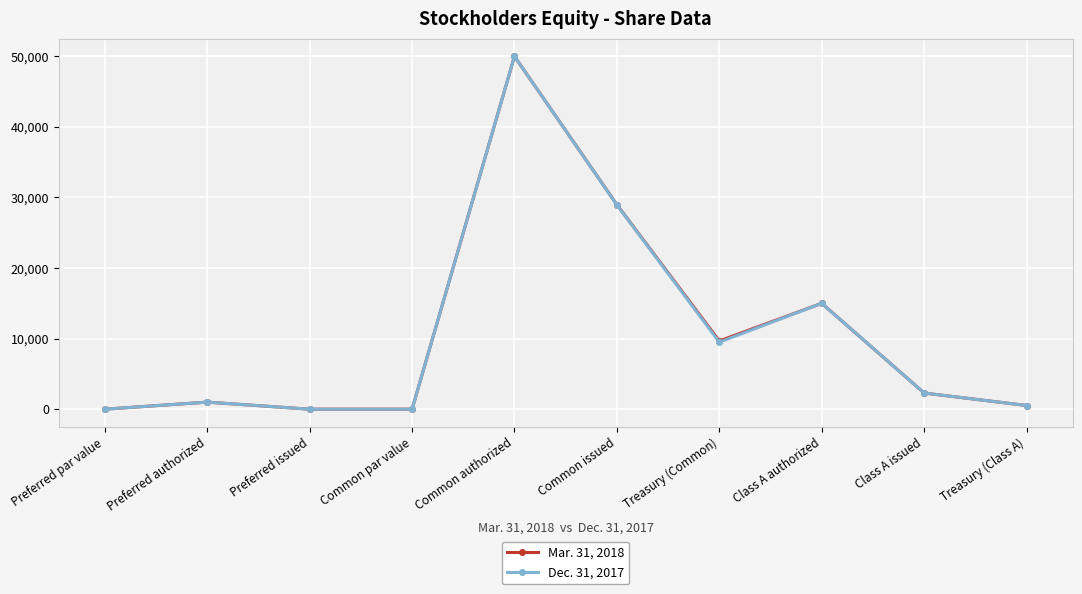

In Mar. 31, 2018, how many points are higher than both neighbors (excluding endpoints)?

3